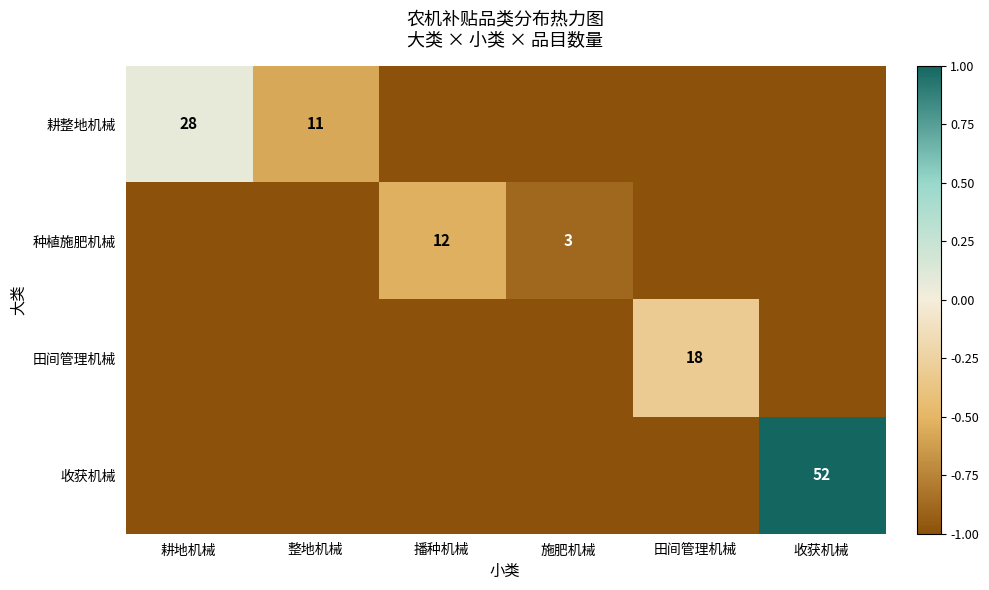

The 耕整地机械 series shows 6 at 整地机械. True or false?

False